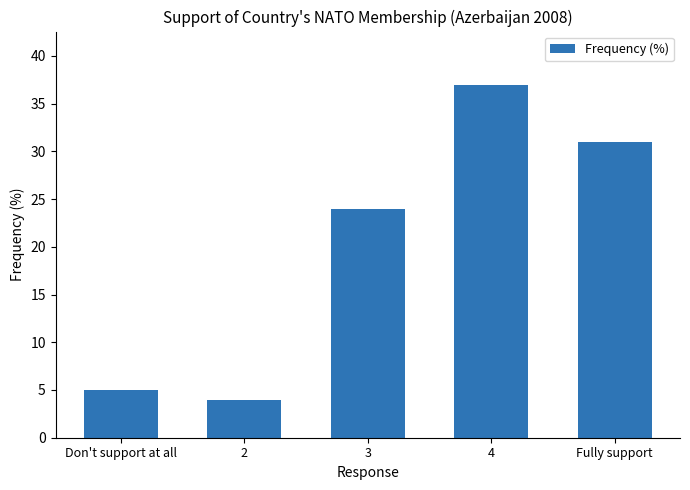

Rank the categories by value from highest to lowest.

4, Fully support, 3, Don't support at all, 2